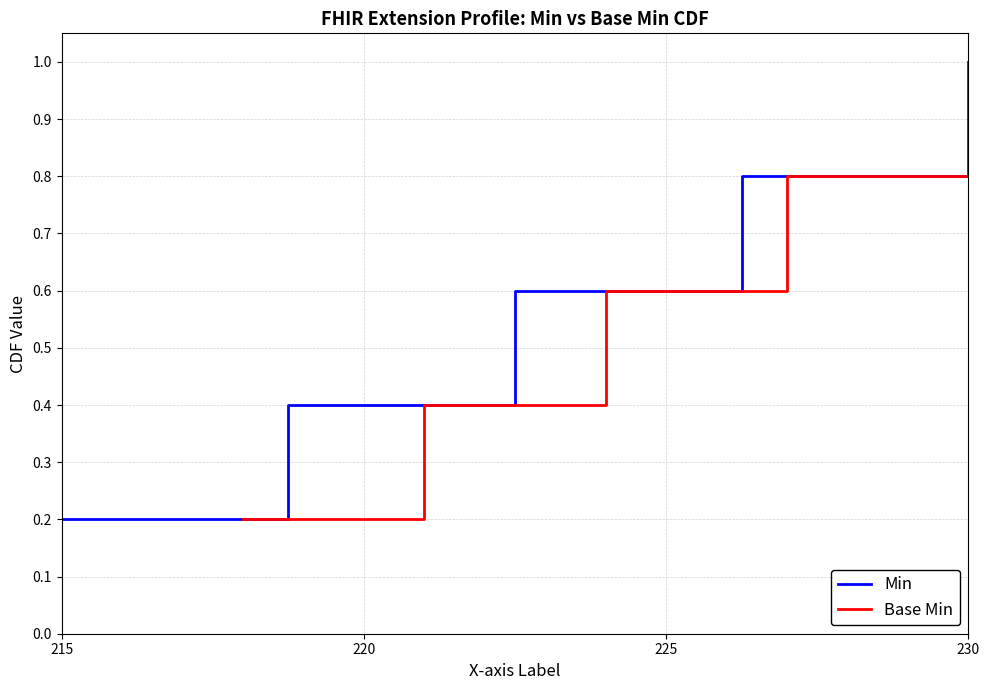

True or false: Base Min and Min intersect in this chart.

False